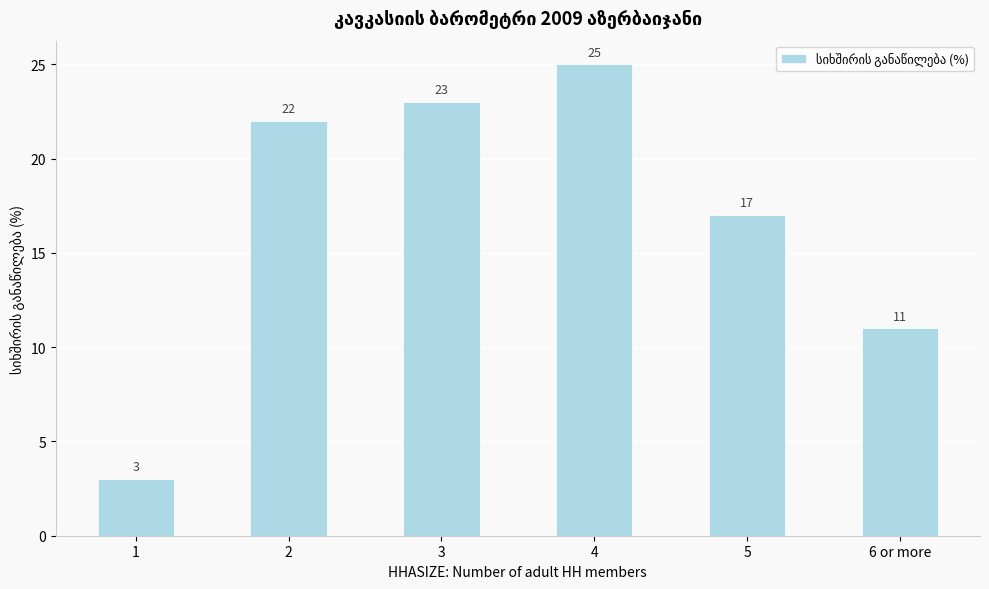

What is the maximum value shown in the chart?

25